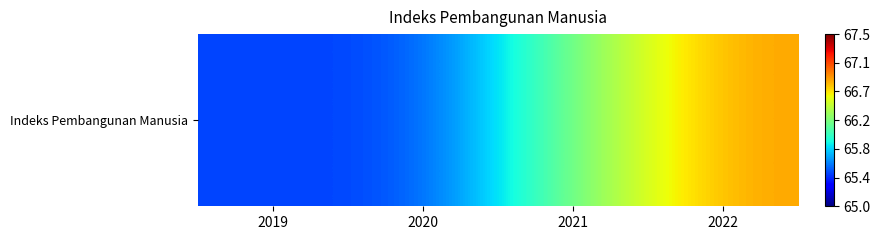

Reading left to right, transcribe all the data shown in this chart.

2019=65.5	2020=65.5	2021=66.2	2022=66.8